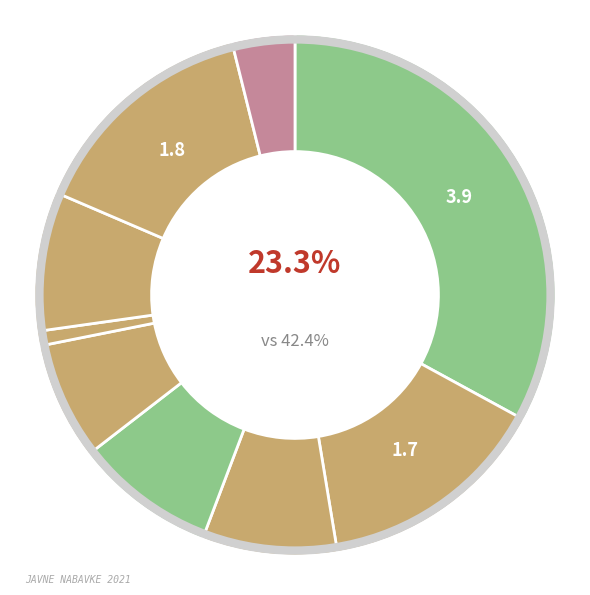

To the nearest percent, what portion does Didaktički materijal i igračke represent?

9%